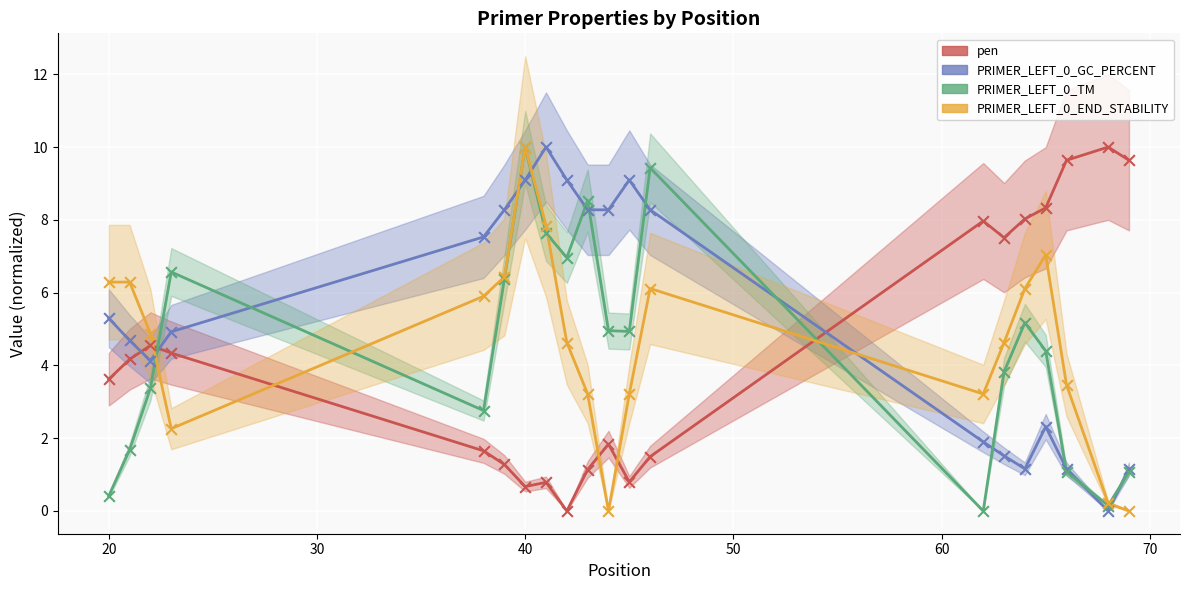

Which series has the largest Y range (max minus min)?

pen